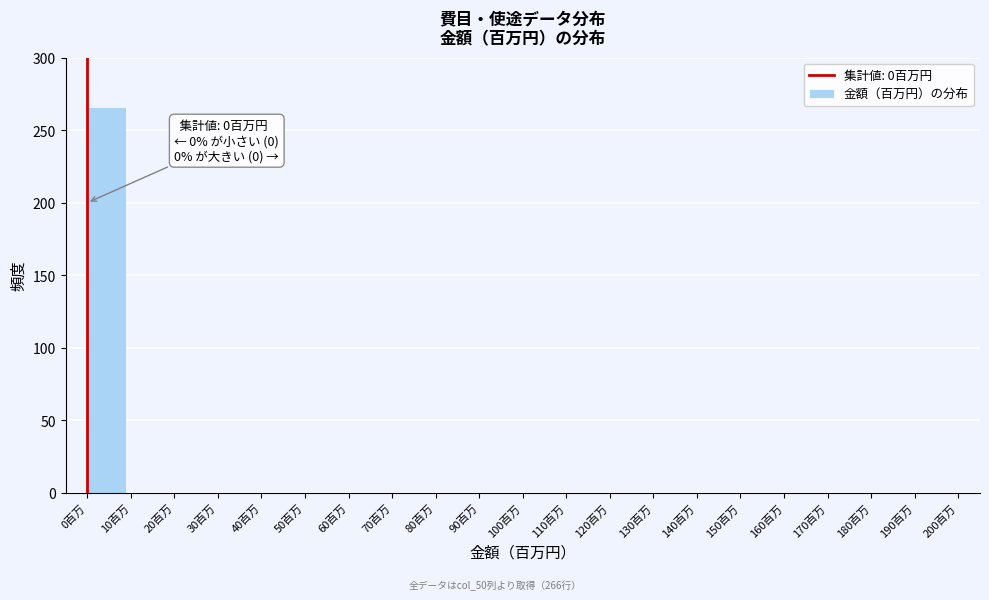

Reading left to right, list all the values displayed in this chart.

0百万=266	10百万=0	20百万=0	30百万=0	40百万=0	50百万=0	60百万=0	70百万=0	80百万=0	90百万=0	100百万=0	110百万=0	120百万=0	130百万=0	140百万=0	150百万=0	160百万=0	170百万=0	180百万=0	190百万=0